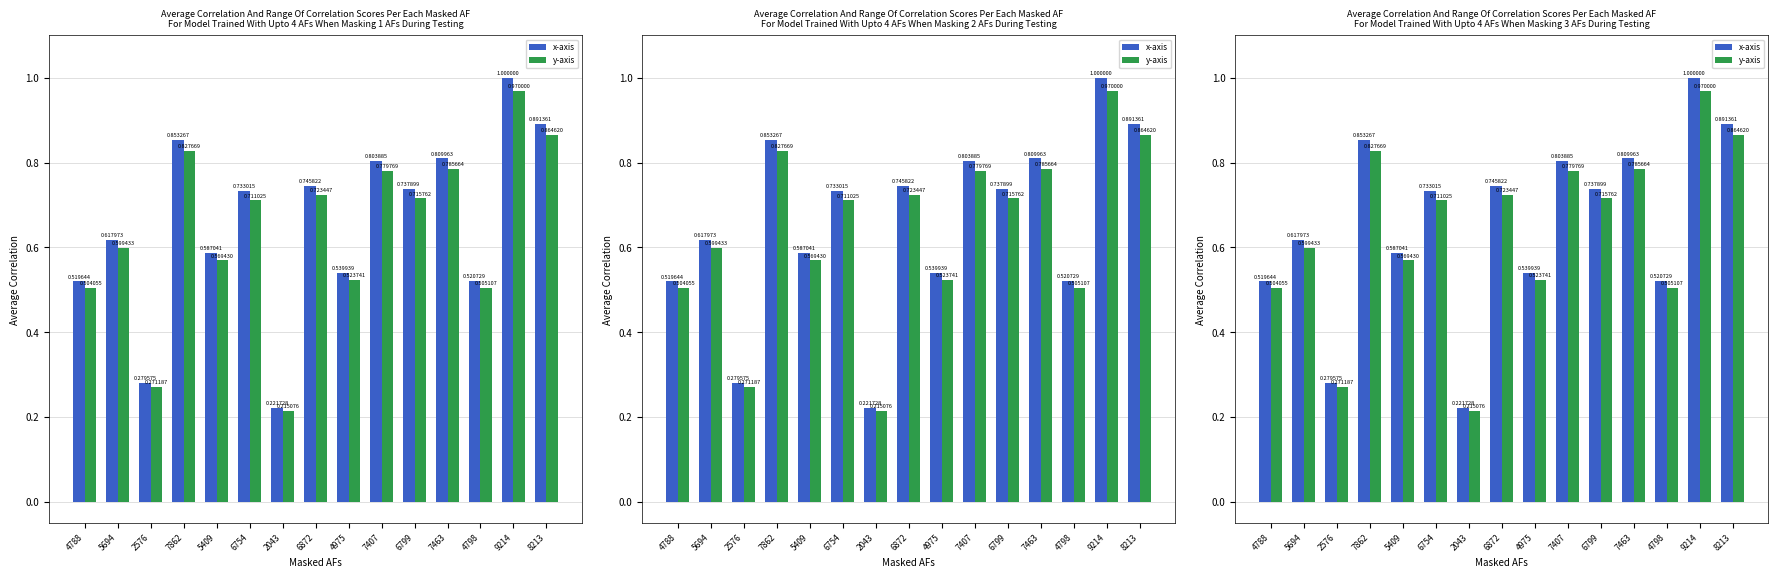

At how many categories does at least one series exceed 0?

15